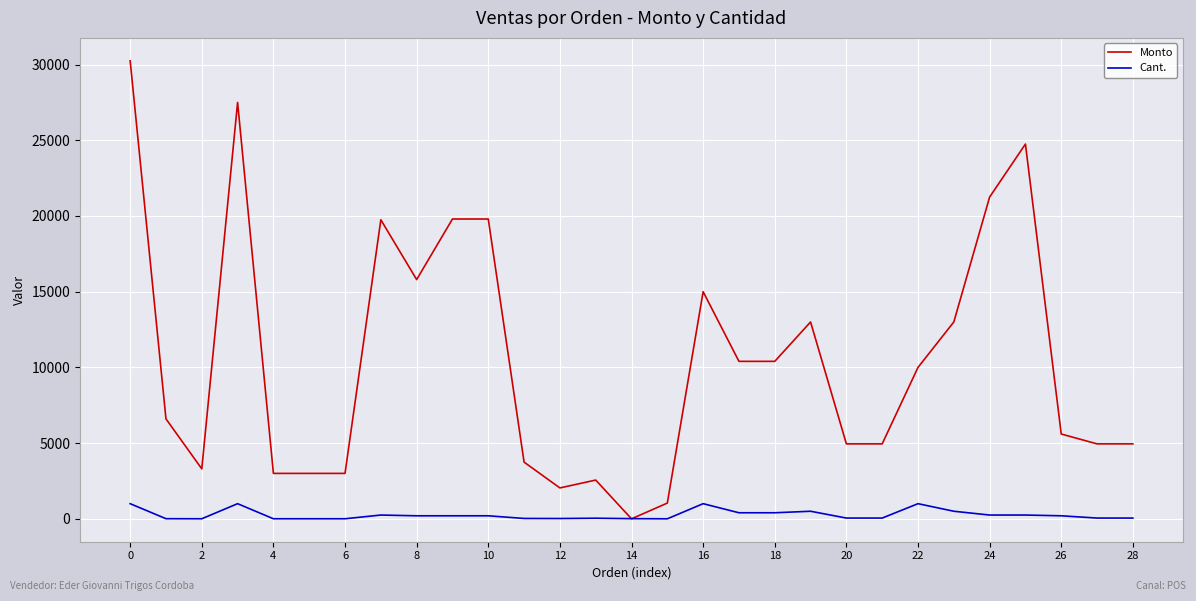

Which series has the largest range (max minus min)?

Monto